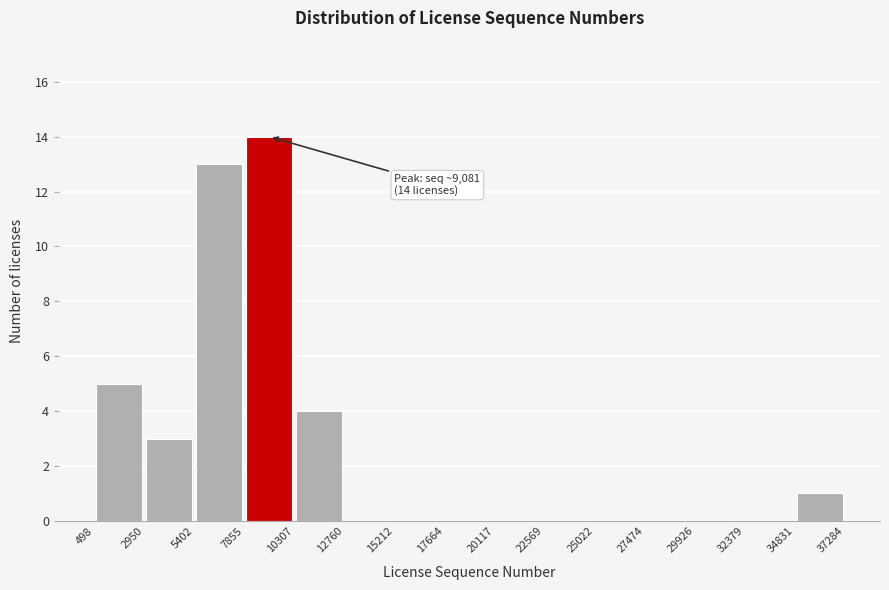

Which range on the x-axis has the tallest bar?

7855 to 10307